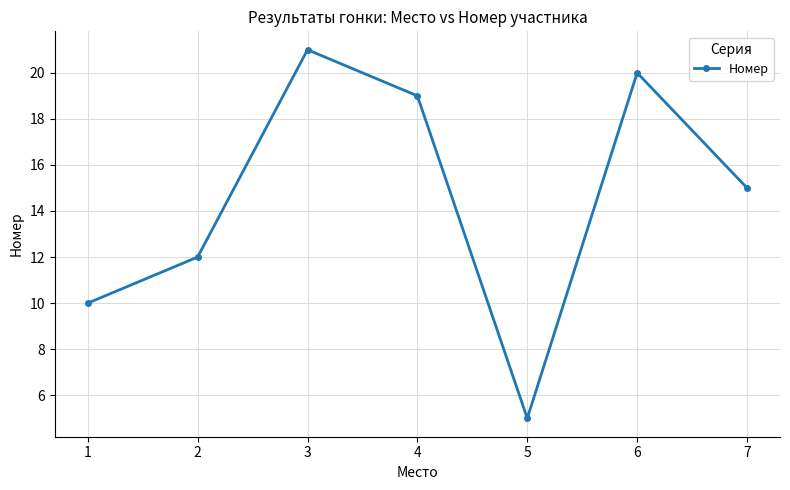

How many distinct data groups are displayed?

1